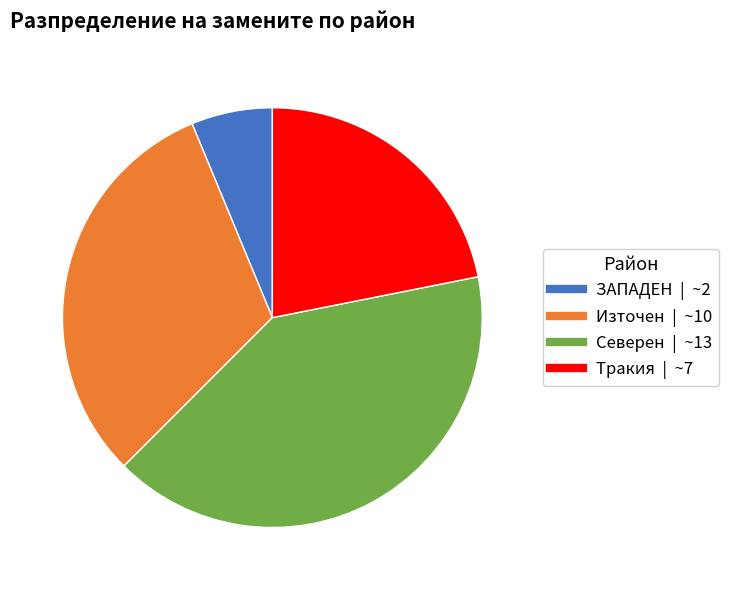

How many segments does this pie chart have?

4